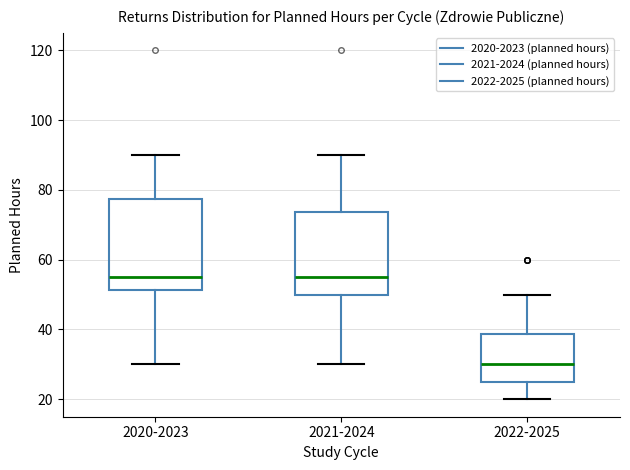

Reading left to right, read every box against the y-axis: the position of its median line, the range the box covers, and the ends of its whiskers. The values are not printed on the chart, so give them approximately, as read against the axis.

2020-2023: median 56, box 52 to 78, whiskers 30 to 90
2021-2024: median 56, box 50 to 74, whiskers 30 to 90
2022-2025: median 30, box 26 to 38, whiskers 20 to 50